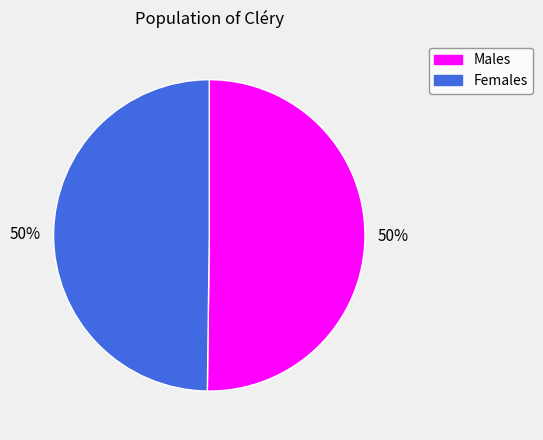

Do Males and Females together represent more than half of the pie?

Yes